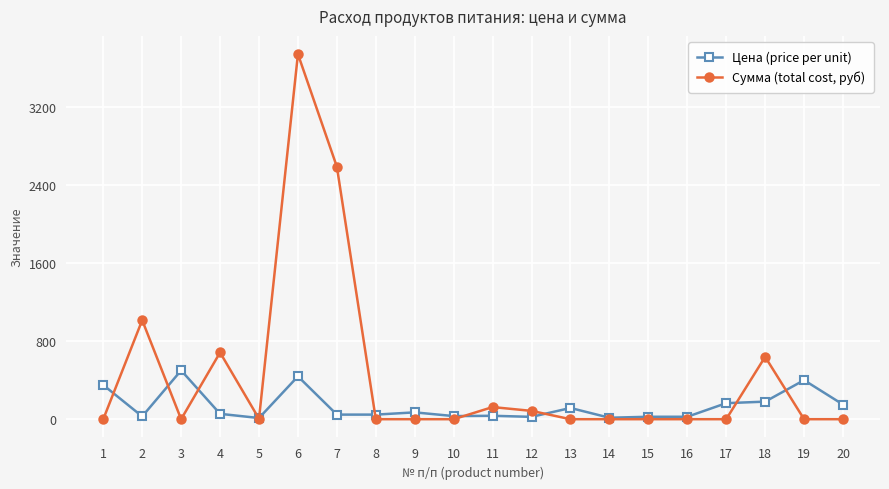

Which series changed the most between 14 and 19?

Цена (price per unit)